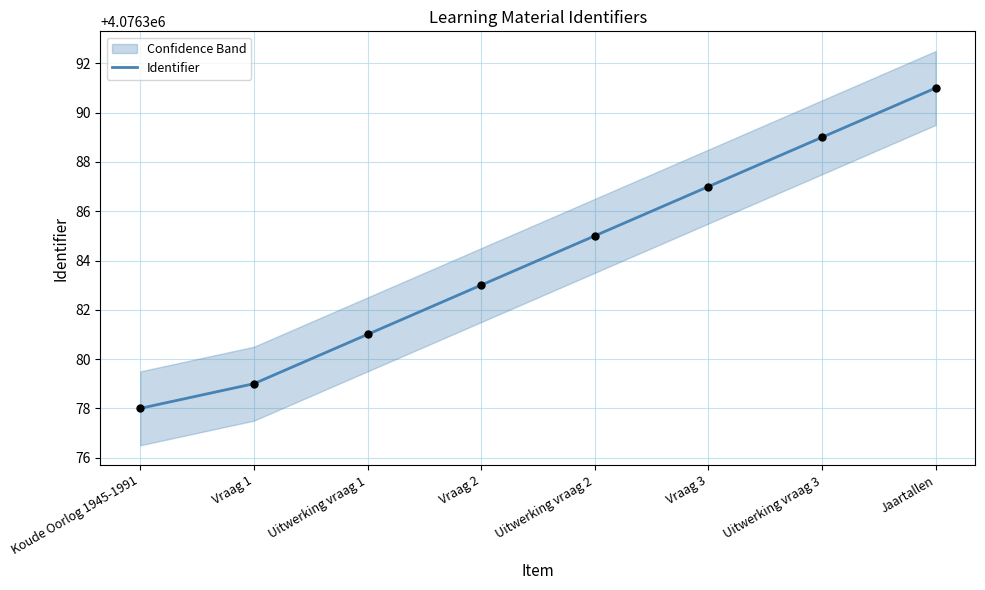

Which has a higher value, Vraag 2 or Uitwerking vraag 3?

Uitwerking vraag 3